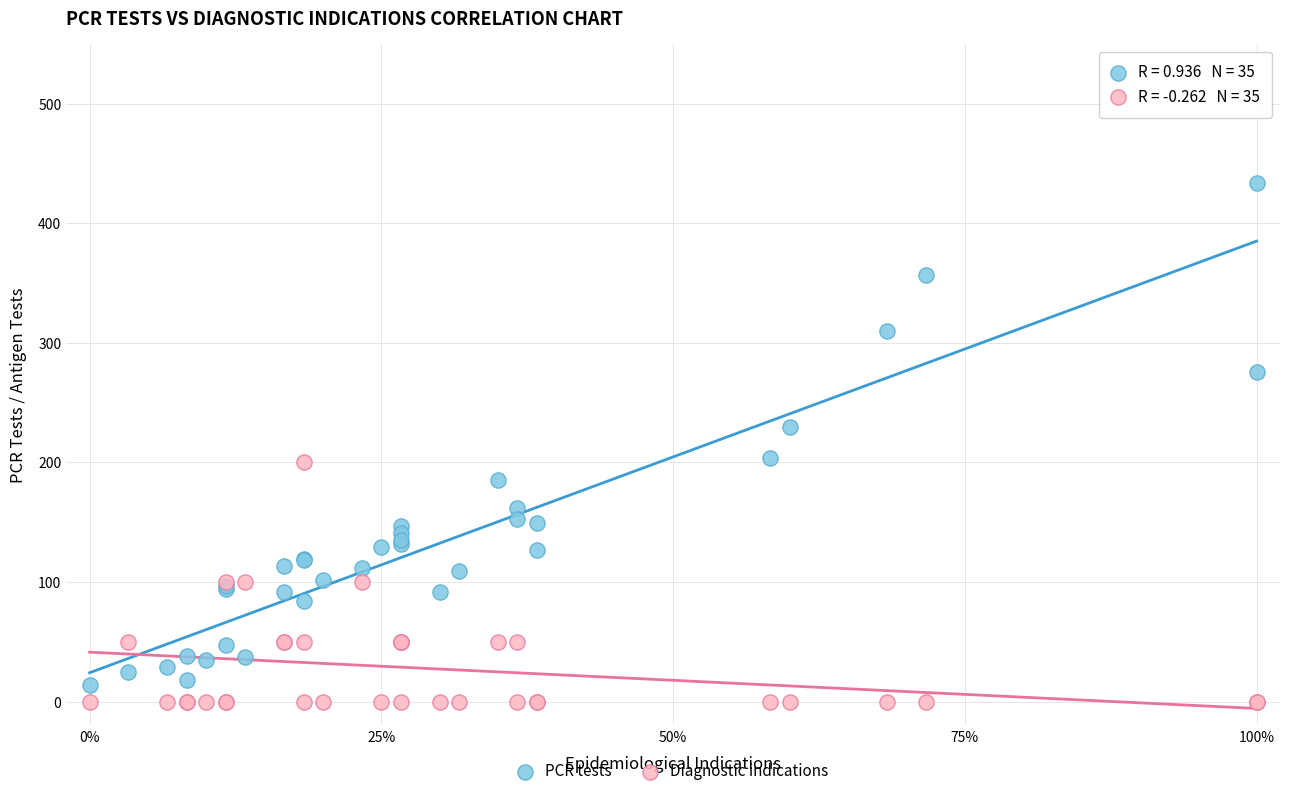

Which series contains the lowest Y value?

Diagnostic indications